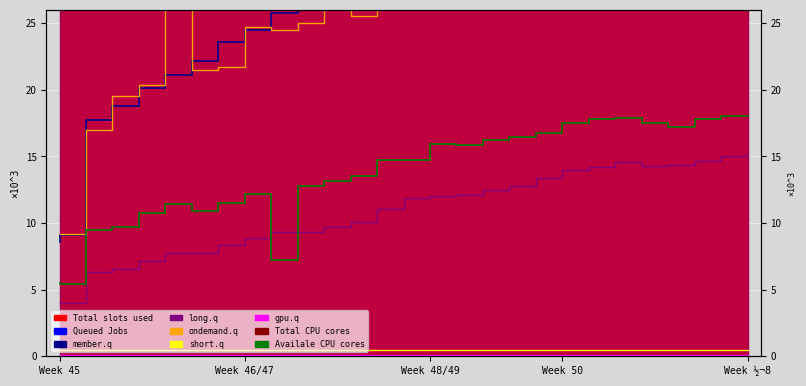

At how many categories does at least one series exceed 4?

27